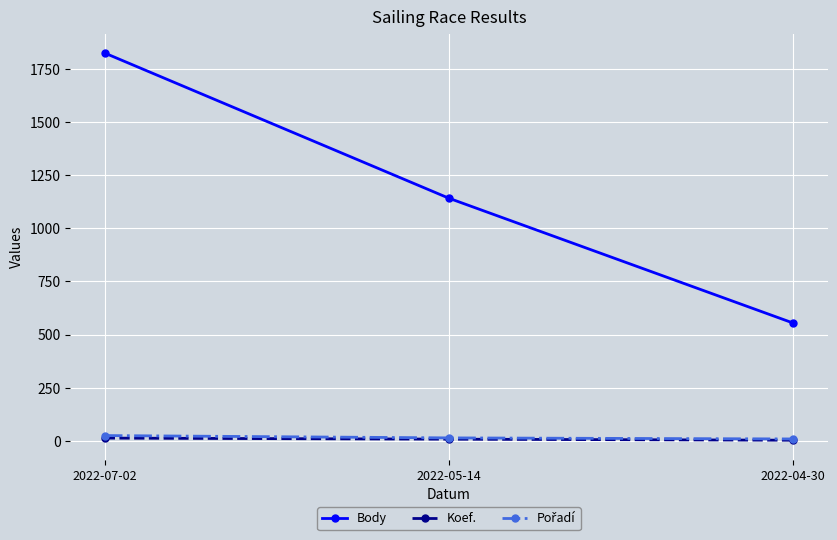

What is the label of the 1st point from the right?

2022-04-30